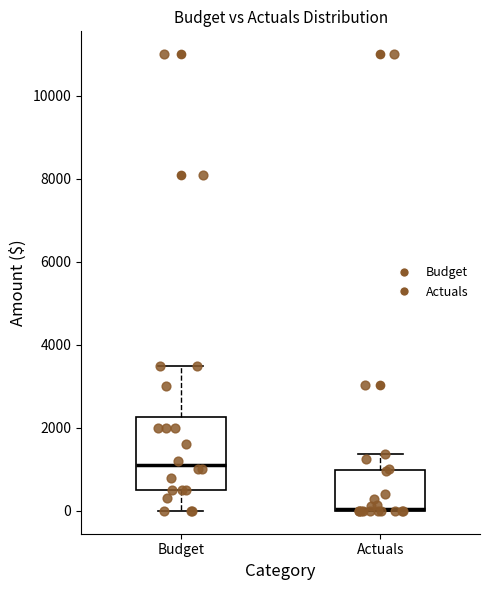

Reading left to right, transcribe this box plot: for each box, give where its median line is, the range the box spans, and where its two whiskers end, as read against the y-axis. The values are not printed on the chart, so give them approximately, as read against the axis.

Budget: median 1200, box 600 to 2200, whiskers 0 to 3600
Actuals: median 0, box 0 to 1000, whiskers 0 to 1400